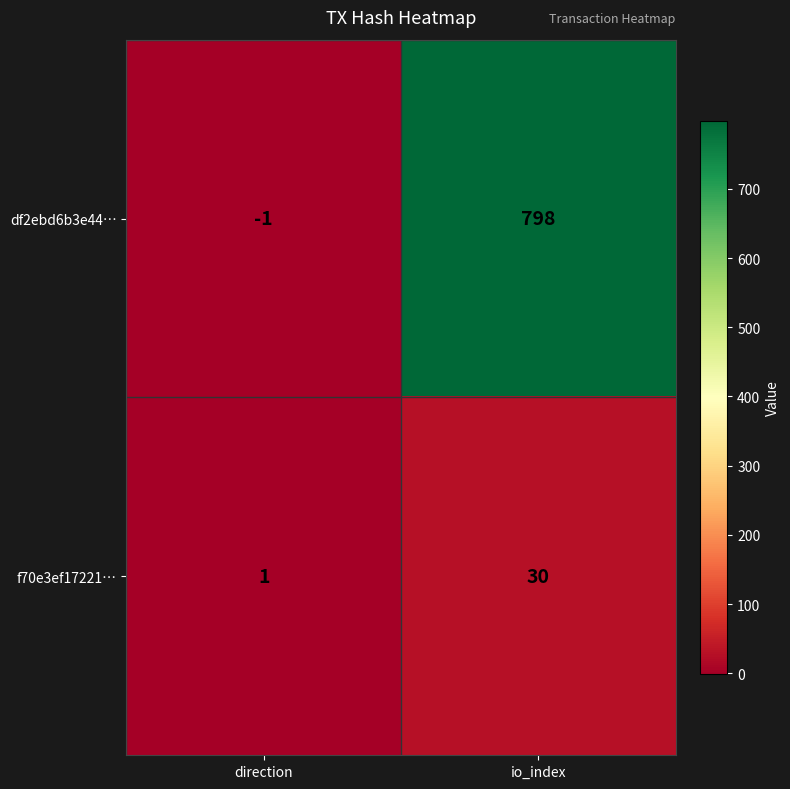

What is the total value across all series at io_index?

828